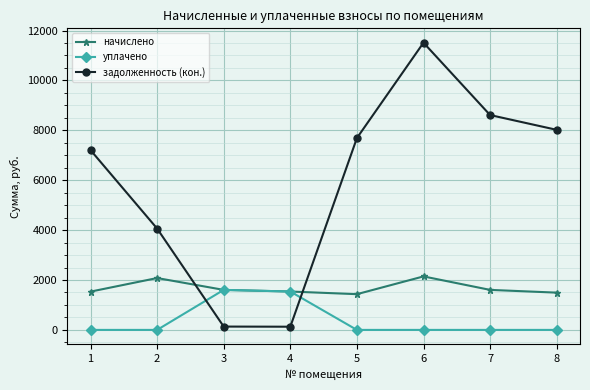

Rank the series by their average value, from lowest to highest.

уплачено, начислено, задолженность (кон.)